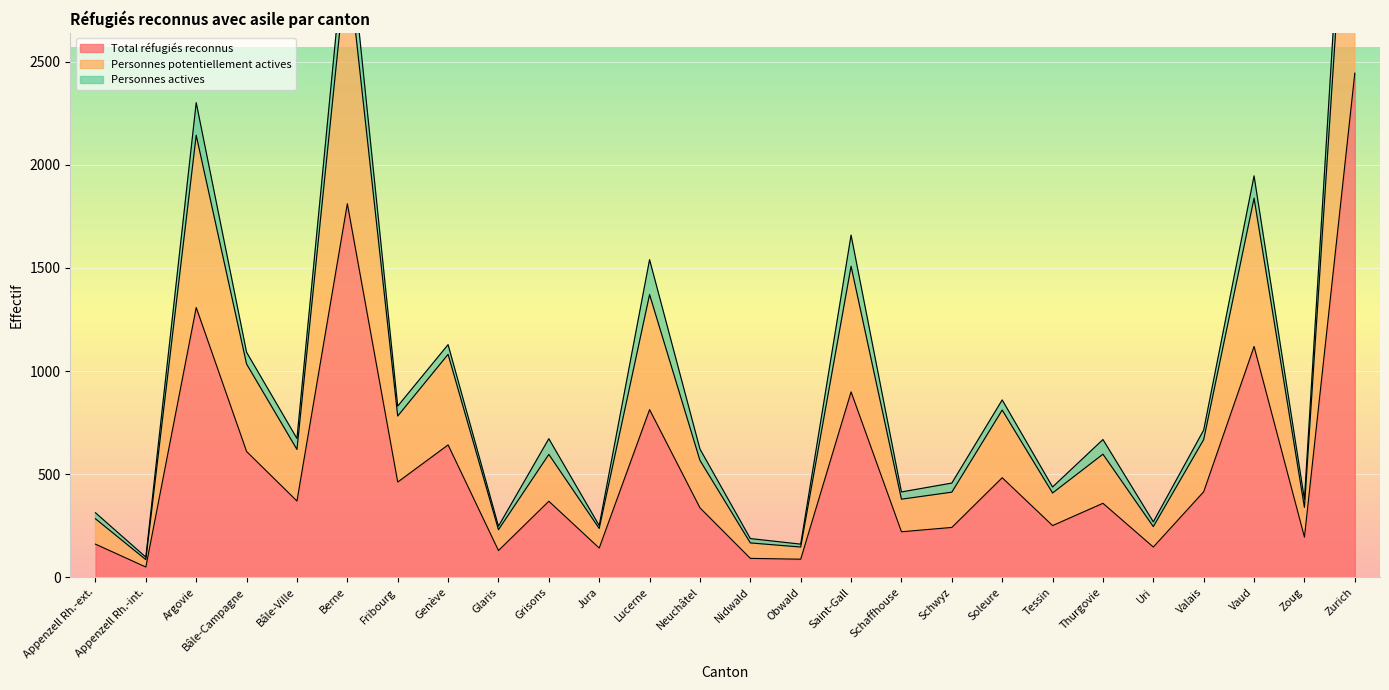

True or false: Total réfugiés reconnus and Personnes potentiellement actives intersect in this chart.

False